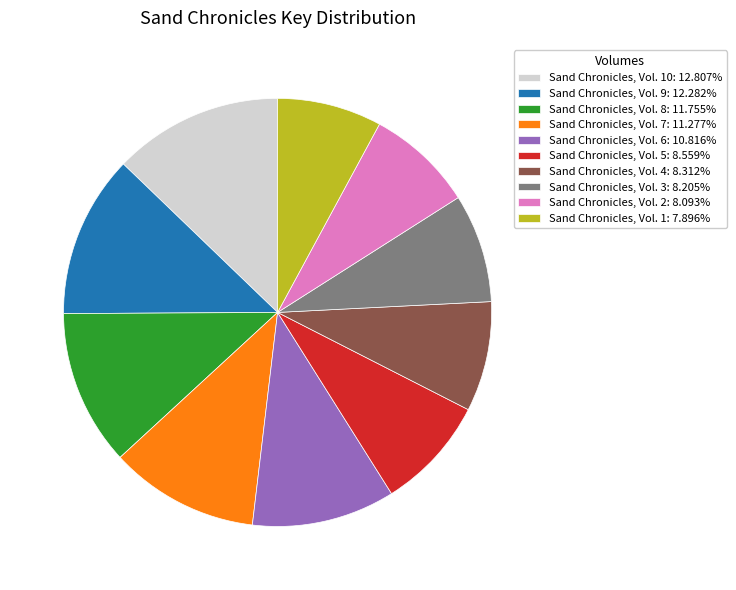

Combined, do Sand Chronicles, Vol. 1: 7.896% and Sand Chronicles, Vol. 5: 8.559% account for over 50%?

No